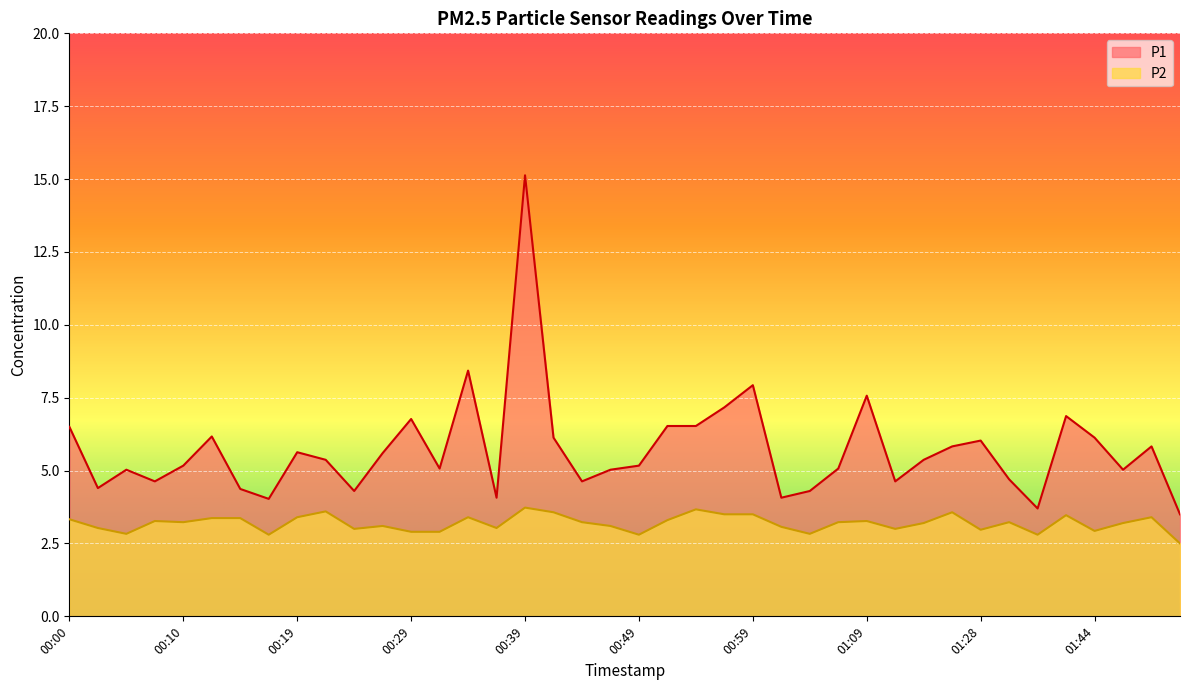

In P1, how many points are lower than both neighbors (excluding endpoints)?

11